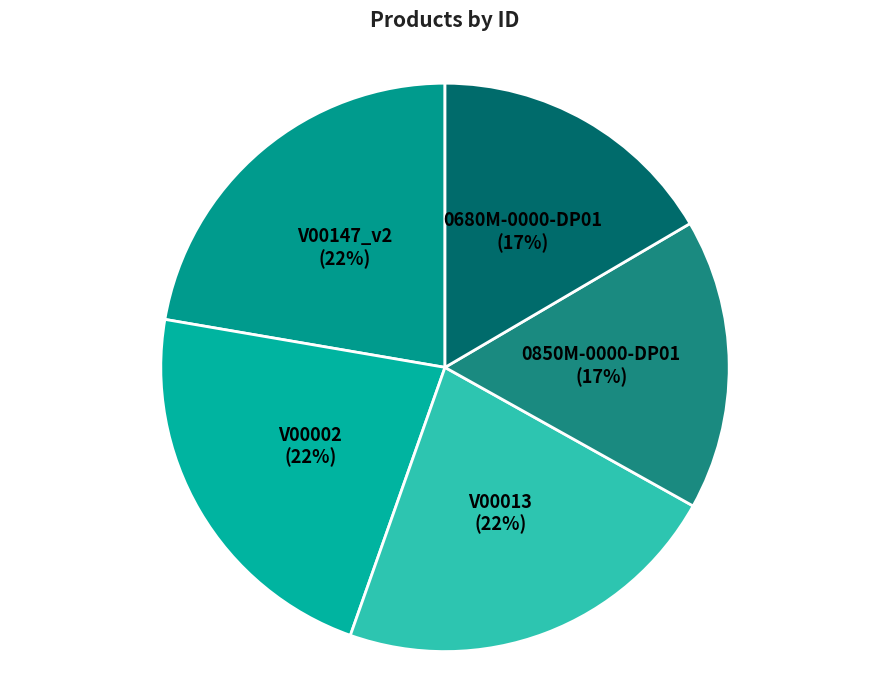

Which slice is the largest?

V00147_v2